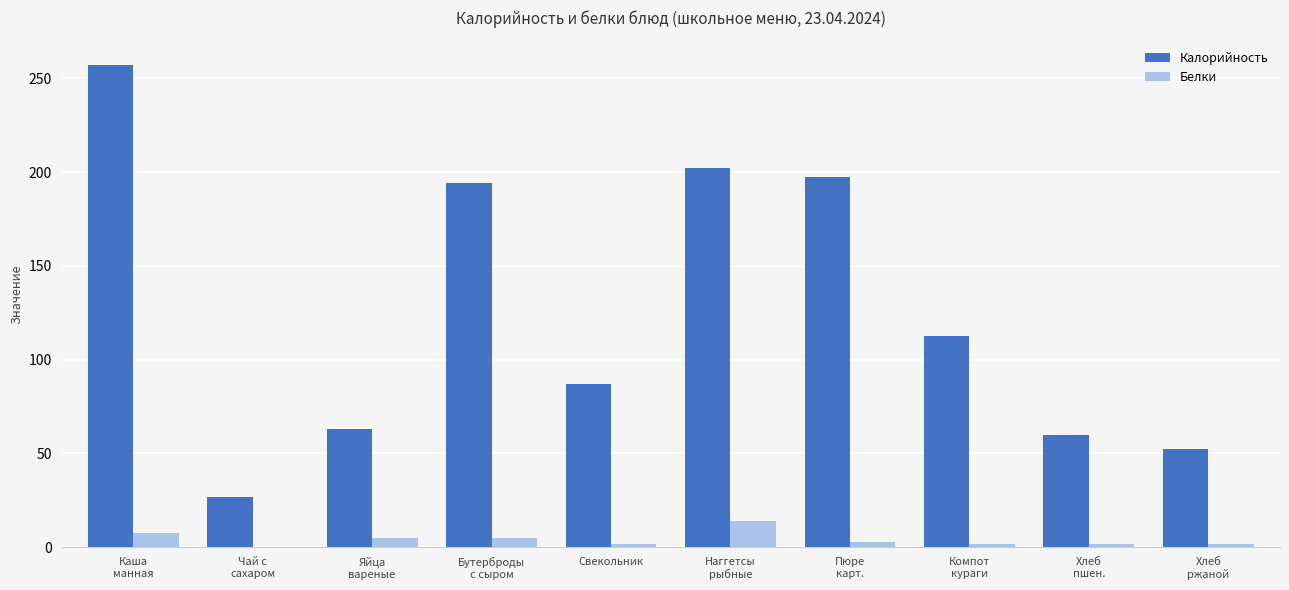

Are the bars horizontal?

No